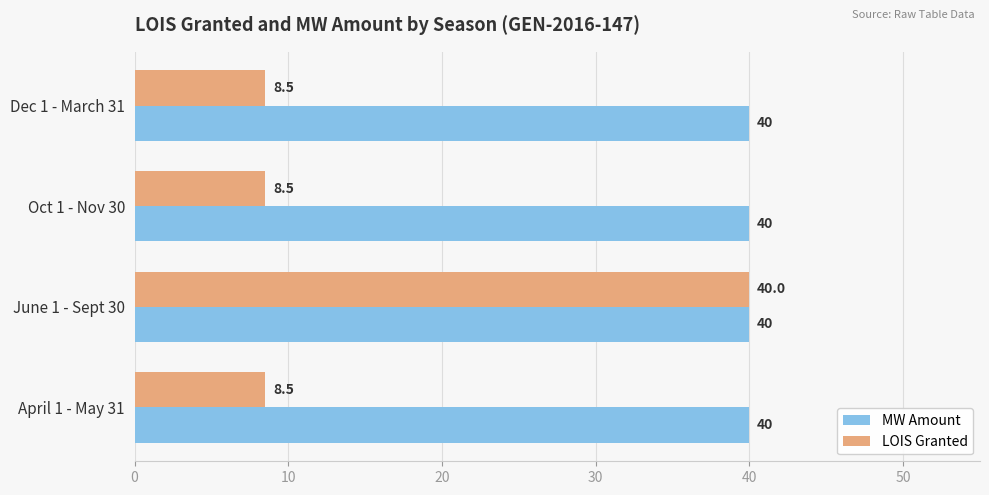

What is the greatest value displayed?

40.0